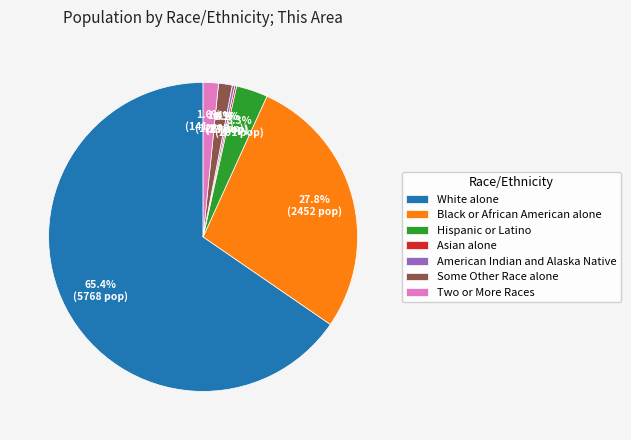

What is the majority slice?

White alone